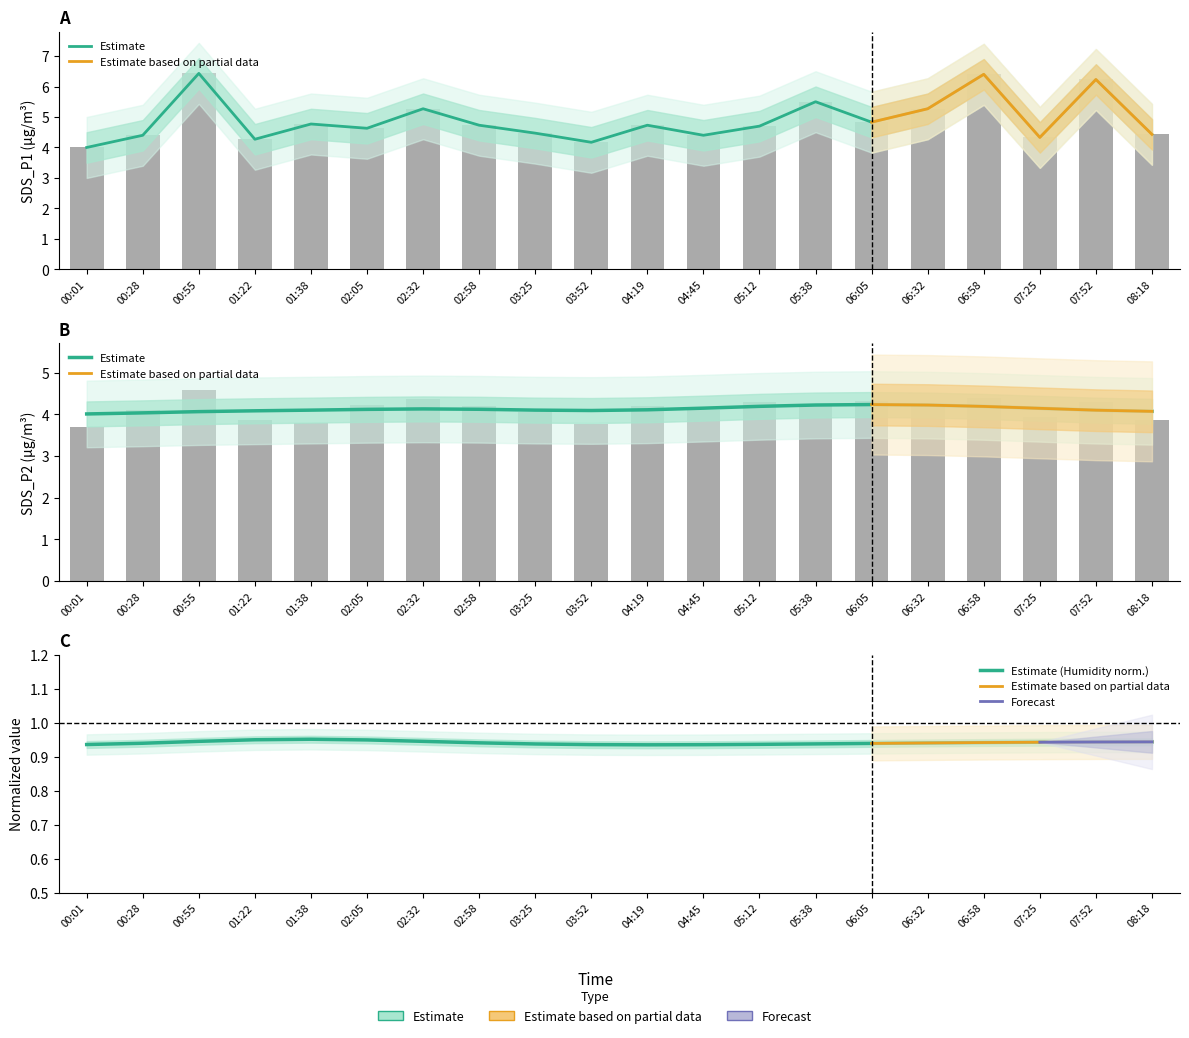

True or false: SDS_P1 has a value of 2.0 at 04:19.

False